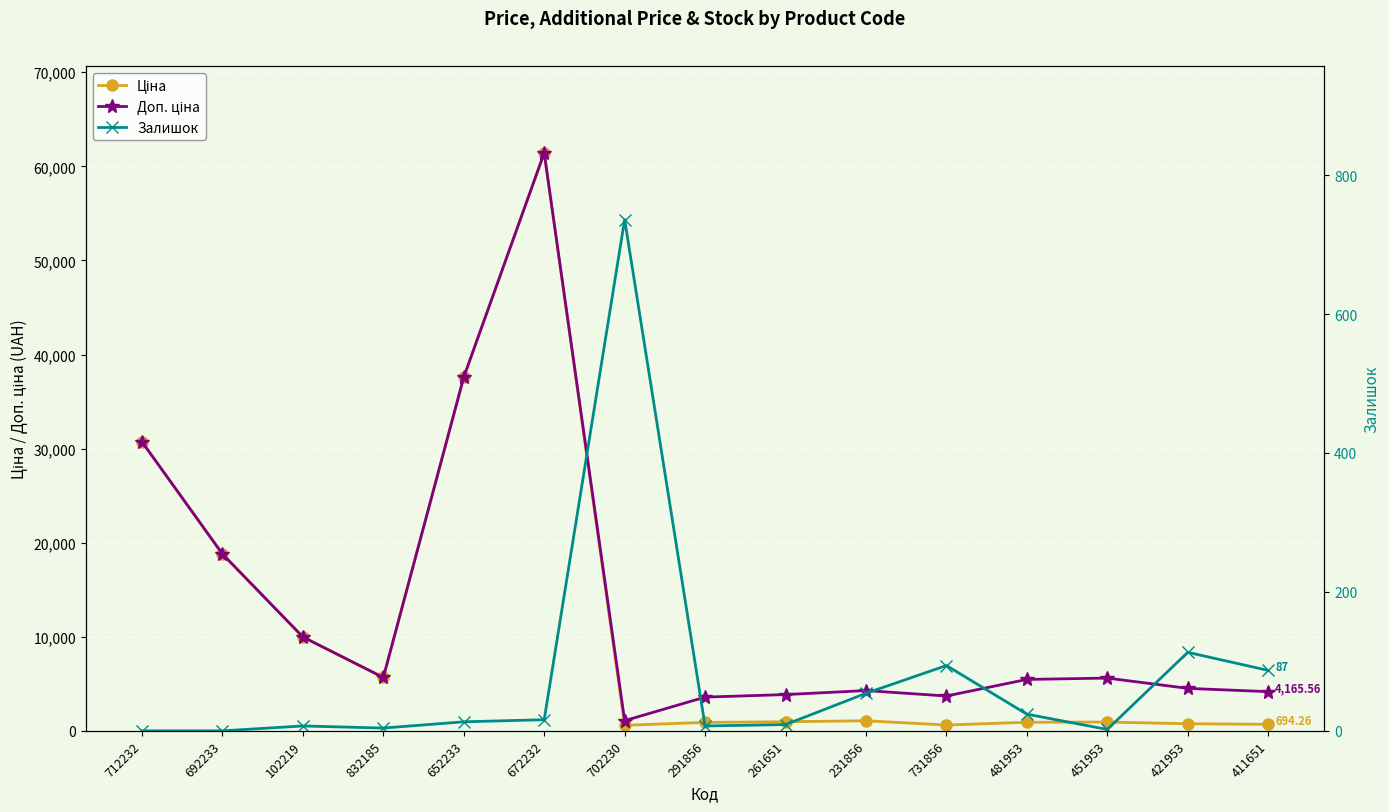

Rank the categories by Залишок value from highest to lowest.

702230, 421953, 731856, 411651, 231856, 481953, 672232, 652233, 261651, 102219, 291856, 832185, 451953, 712232, 692233